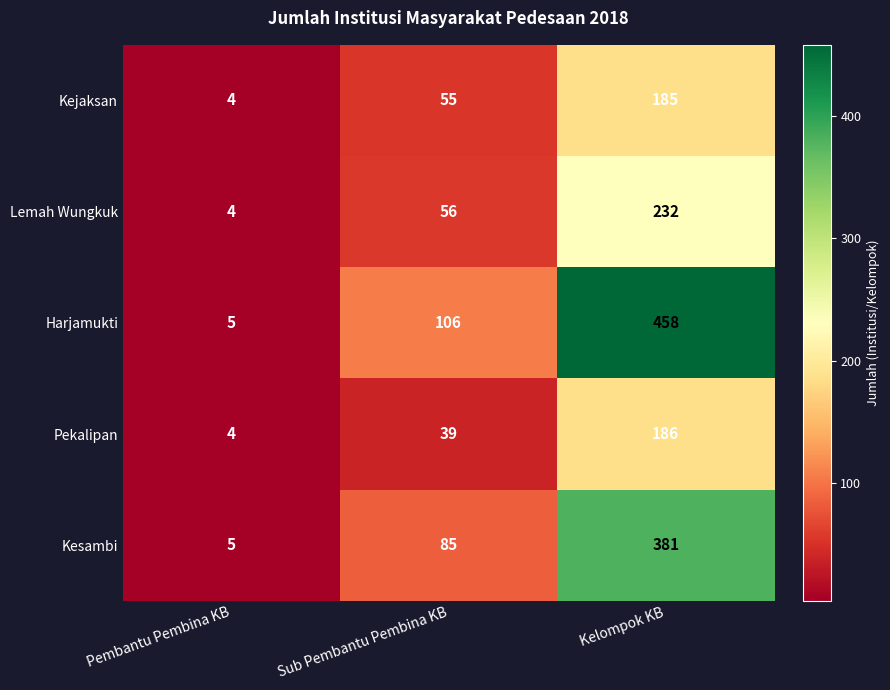

Reading left to right, list all the values displayed in this chart.

Kejaksan: 4	55	185
Lemah Wungkuk: 4	56	232
Harjamukti: 5	106	458
Pekalipan: 4	39	186
Kesambi: 5	85	381